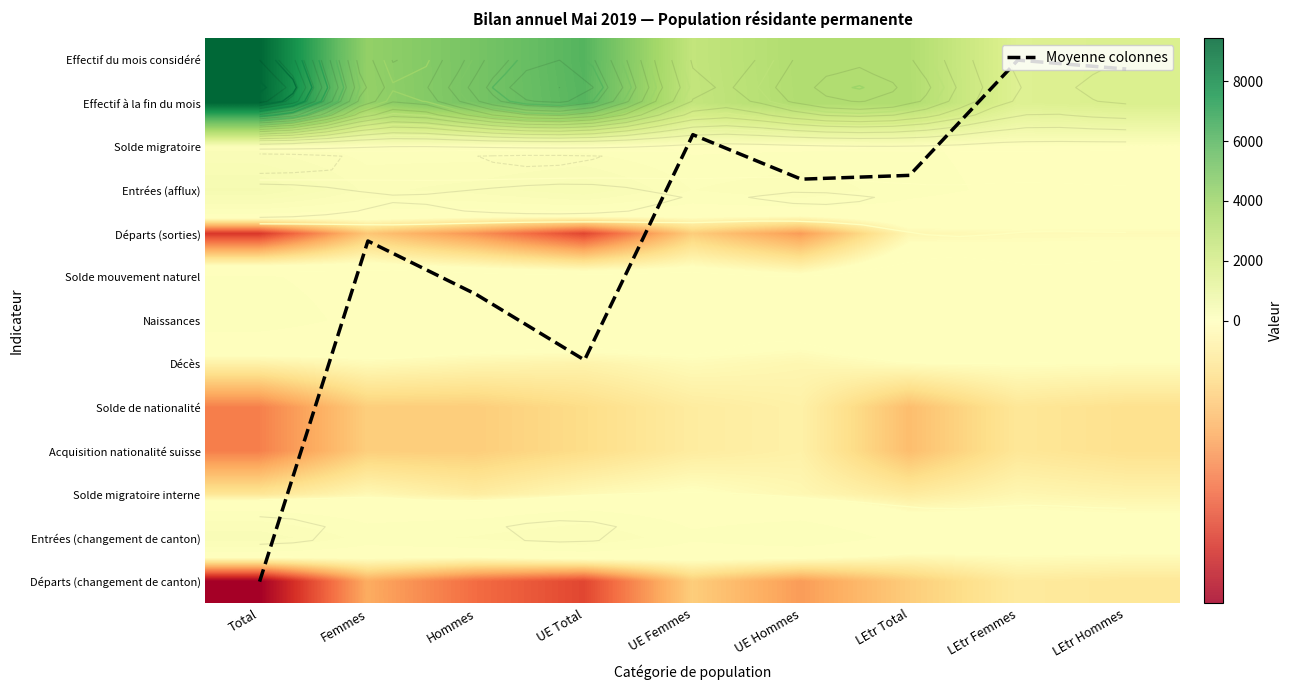

Which category has the lowest value in the Départs (sorties) series?

Total